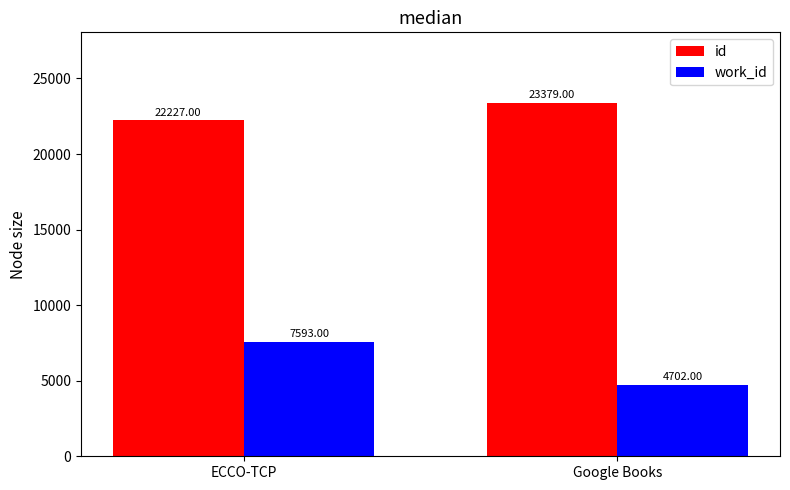

What position from the left is Google Books?

2